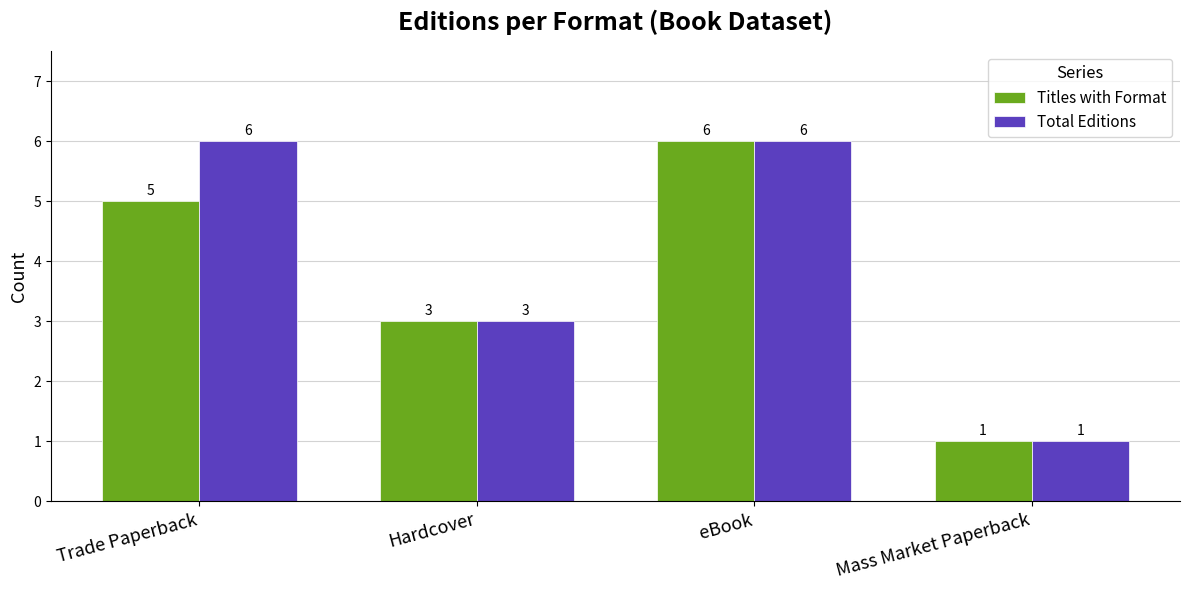

What position from the left is Trade Paperback?

1